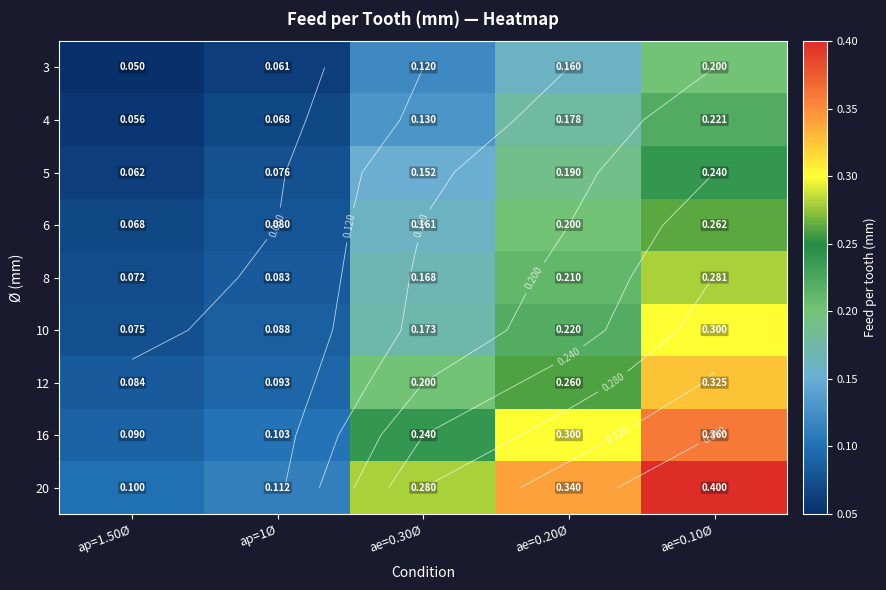

What is the greatest value displayed?

0.4